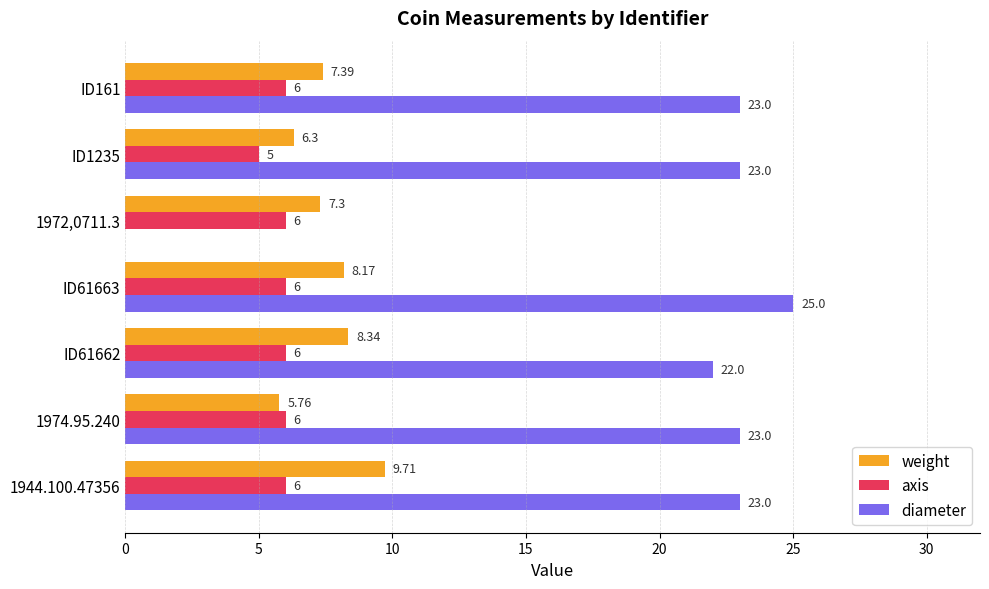

Which series has the largest total across all categories?

diameter